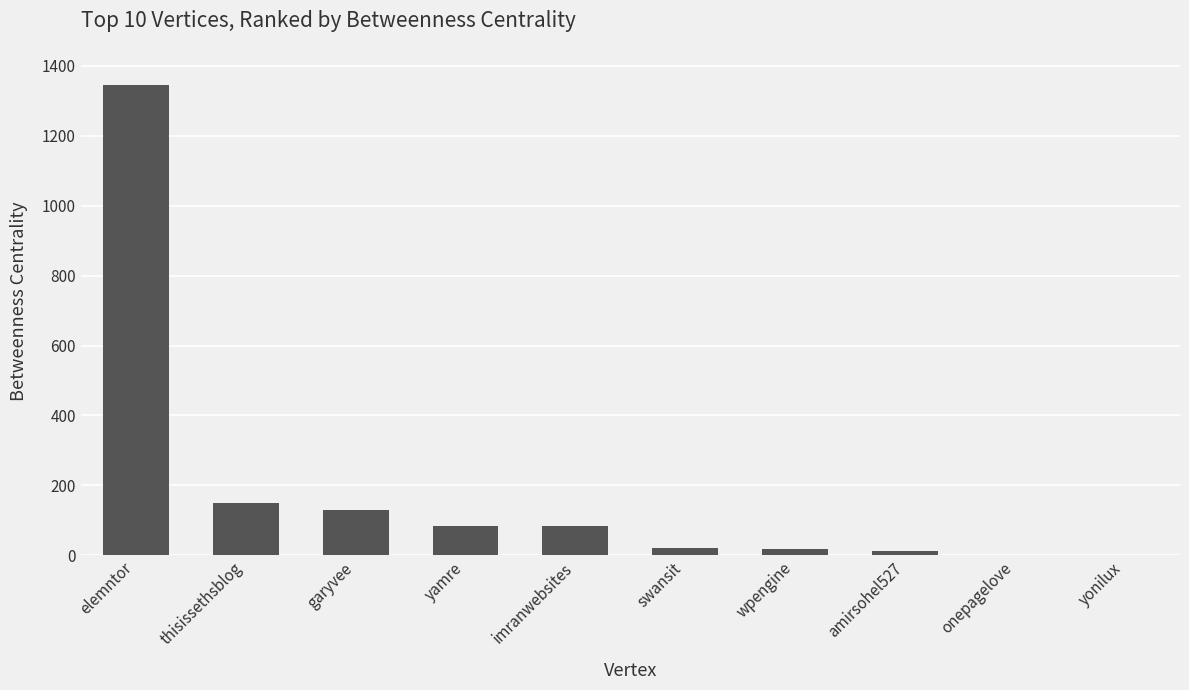

Read the value at garyvee.

129.7